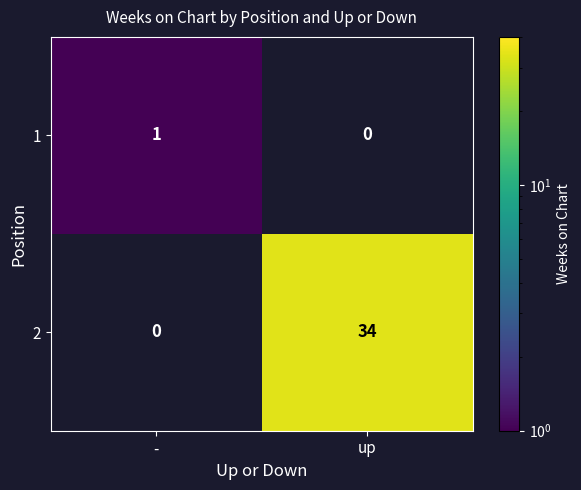

Rank the series by their maximum value, from lowest to highest.

1, 2